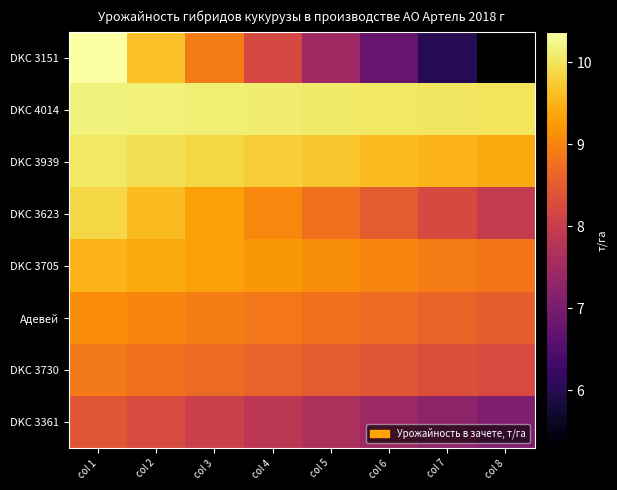

Reading right to left, transcribe all the data shown in this chart.

DKC 3151: col 8=5.3	col 7=6.0	col 6=6.7	col 5=7.5	col 4=8.2	col 3=8.9	col 2=9.6	col 1=10.4
DKC 4014: col 8=10.0	col 7=10.0	col 6=10.0	col 5=10.1	col 4=10.1	col 3=10.1	col 2=10.1	col 1=10.2
DKC 3939: col 8=9.4	col 7=9.5	col 6=9.6	col 5=9.7	col 4=9.8	col 3=9.9	col 2=9.9	col 1=10.0
DKC 3623: col 8=7.9	col 7=8.2	col 6=8.5	col 5=8.8	col 4=9.0	col 3=9.3	col 2=9.6	col 1=9.9
DKC 3705: col 8=8.8	col 7=8.9	col 6=9.0	col 5=9.1	col 4=9.2	col 3=9.3	col 2=9.4	col 1=9.5
Адевей: col 8=8.5	col 7=8.6	col 6=8.7	col 5=8.8	col 4=8.9	col 3=8.9	col 2=9.0	col 1=9.1
DKC 3730: col 8=8.2	col 7=8.3	col 6=8.4	col 5=8.5	col 4=8.6	col 3=8.7	col 2=8.8	col 1=8.9
DKC 3361: col 8=7.1	col 7=7.3	col 6=7.4	col 5=7.6	col 4=7.8	col 3=8.0	col 2=8.2	col 1=8.4